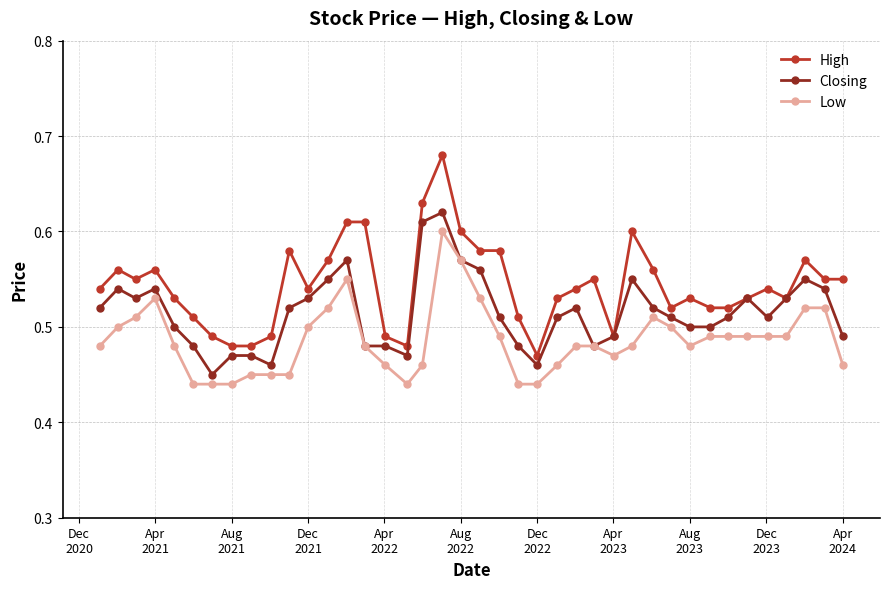

Which series has the widest spread of values?

High